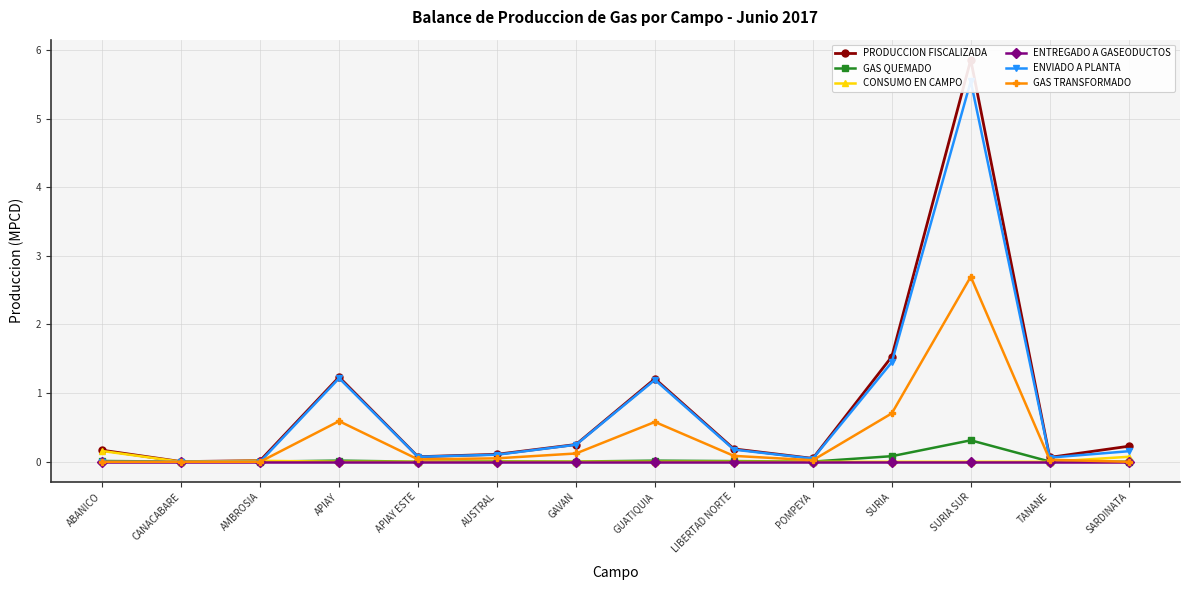

At which category is the sum across all series the highest?

SURIA SUR